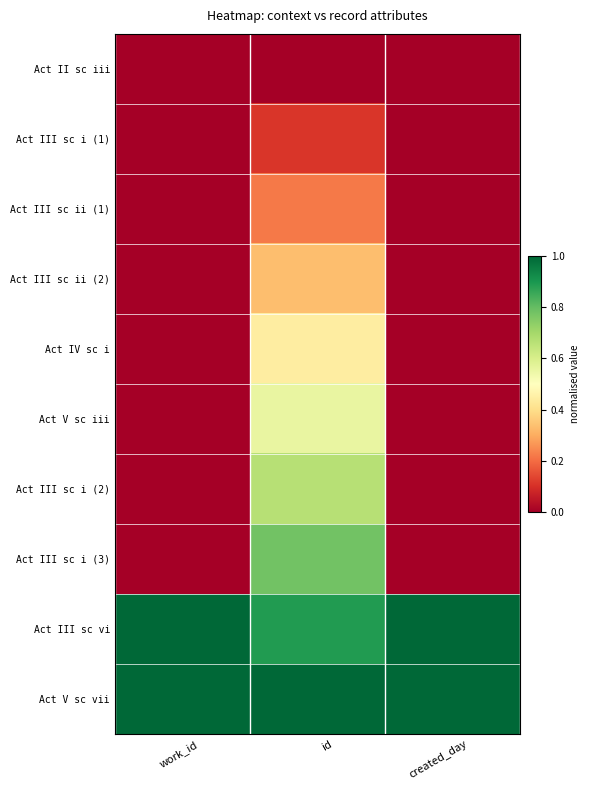

Reading left to right, extract all data points from this chart.

Act II sc iii: 0.0	0.0	0.0	0.0	0.0	0.0	0.0	0.0	0.0	0.0	0.0	0.0
Act III sc i (1): 0.0	0.0	0.0	0.0	0.1	0.1	0.1	0.1	0.0	0.0	0.0	0.0
Act III sc ii (1): 0.0	0.0	0.0	0.0	0.2	0.2	0.2	0.2	0.0	0.0	0.0	0.0
Act III sc ii (2): 0.0	0.0	0.0	0.0	0.3	0.3	0.3	0.3	0.0	0.0	0.0	0.0
Act IV sc i: 0.0	0.0	0.0	0.0	0.4	0.4	0.4	0.4	0.0	0.0	0.0	0.0
Act V sc iii: 0.0	0.0	0.0	0.0	0.6	0.6	0.6	0.6	0.0	0.0	0.0	0.0
Act III sc i (2): 0.0	0.0	0.0	0.0	0.7	0.7	0.7	0.7	0.0	0.0	0.0	0.0
Act III sc i (3): 0.0	0.0	0.0	0.0	0.8	0.8	0.8	0.8	0.0	0.0	0.0	0.0
Act III sc vi: 1.0	1.0	1.0	1.0	0.9	0.9	0.9	0.9	1.0	1.0	1.0	1.0
Act V sc vii: 1.0	1.0	1.0	1.0	1.0	1.0	1.0	1.0	1.0	1.0	1.0	1.0